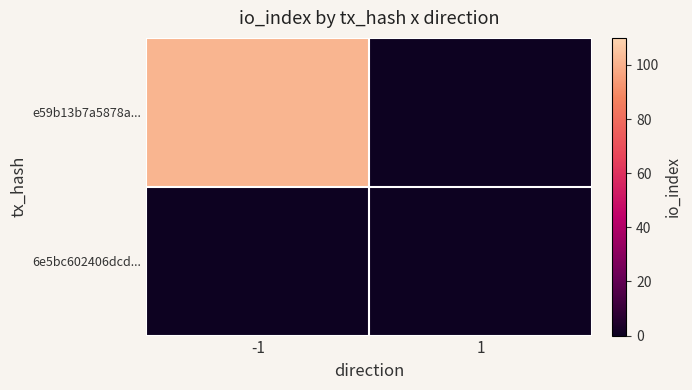

What is the difference between the highest and lowest values at -1?

101